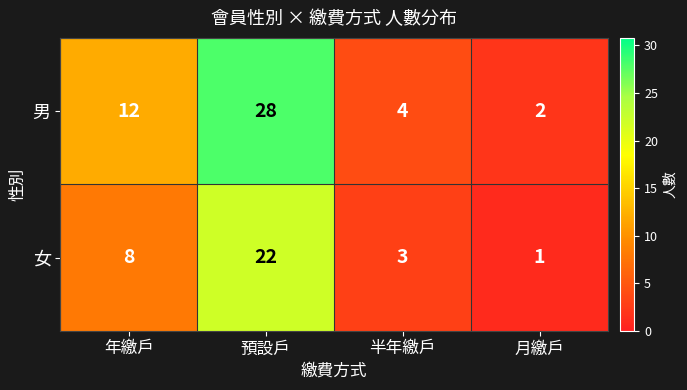

Is it true that 男 equals 2 at 月繳戶?

True